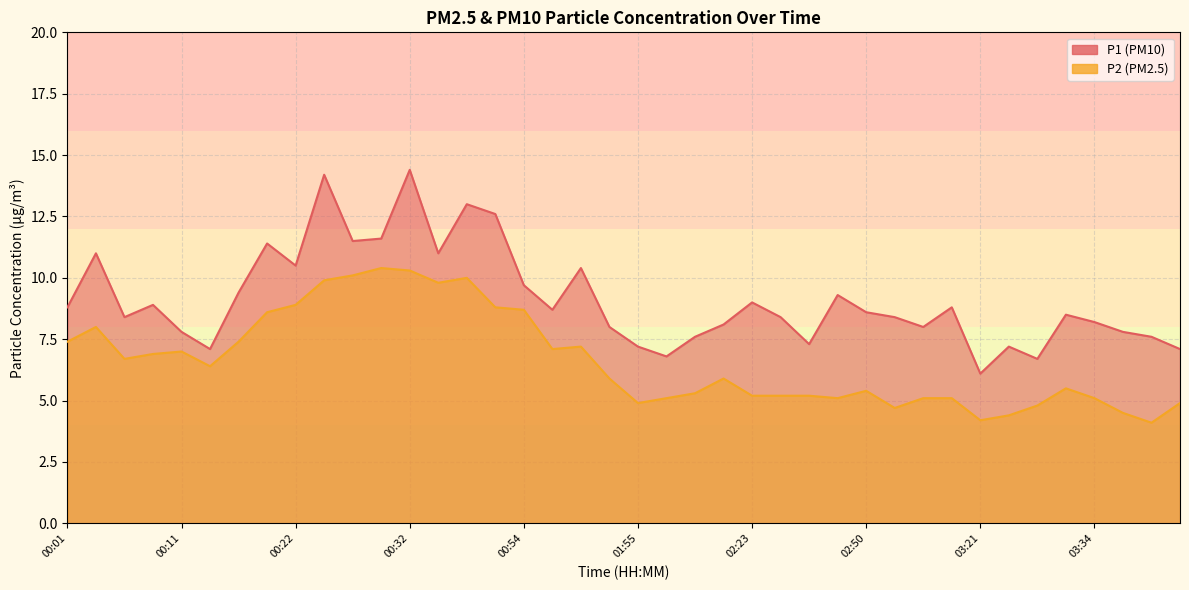

Which category has the highest value in the P2 series?

00:30